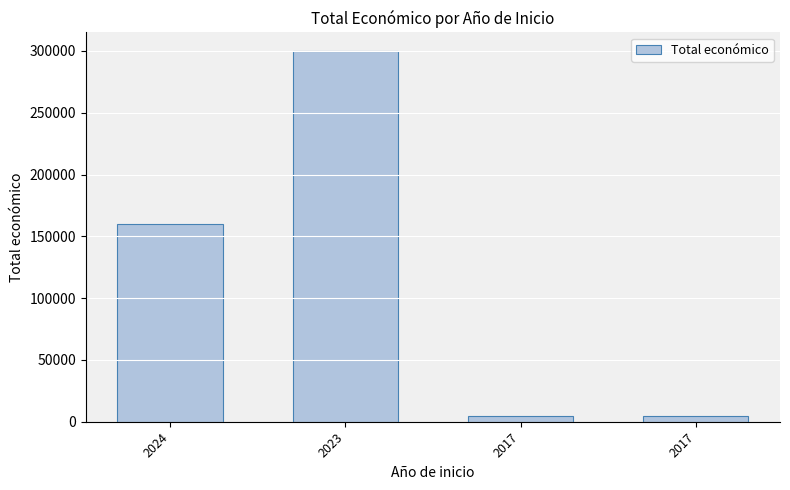

True or false: the data shows 4870 at 2017.

True